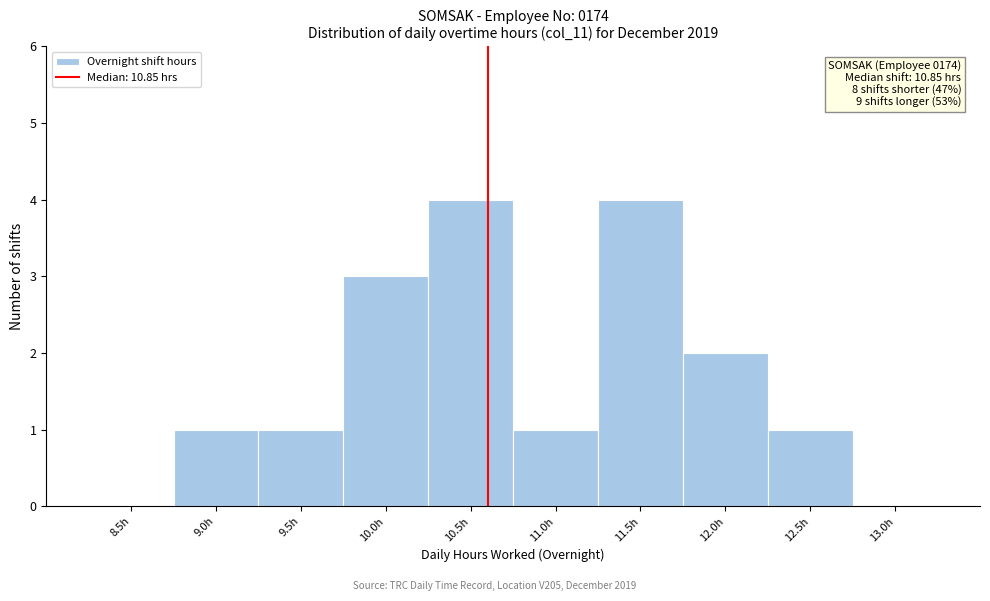

Reading left to right, extract all data points from this chart.

8.5h=0	9.0h=1	9.5h=1	10.0h=3	10.5h=4	11.0h=1	11.5h=4	12.0h=2	12.5h=1	13.0h=0